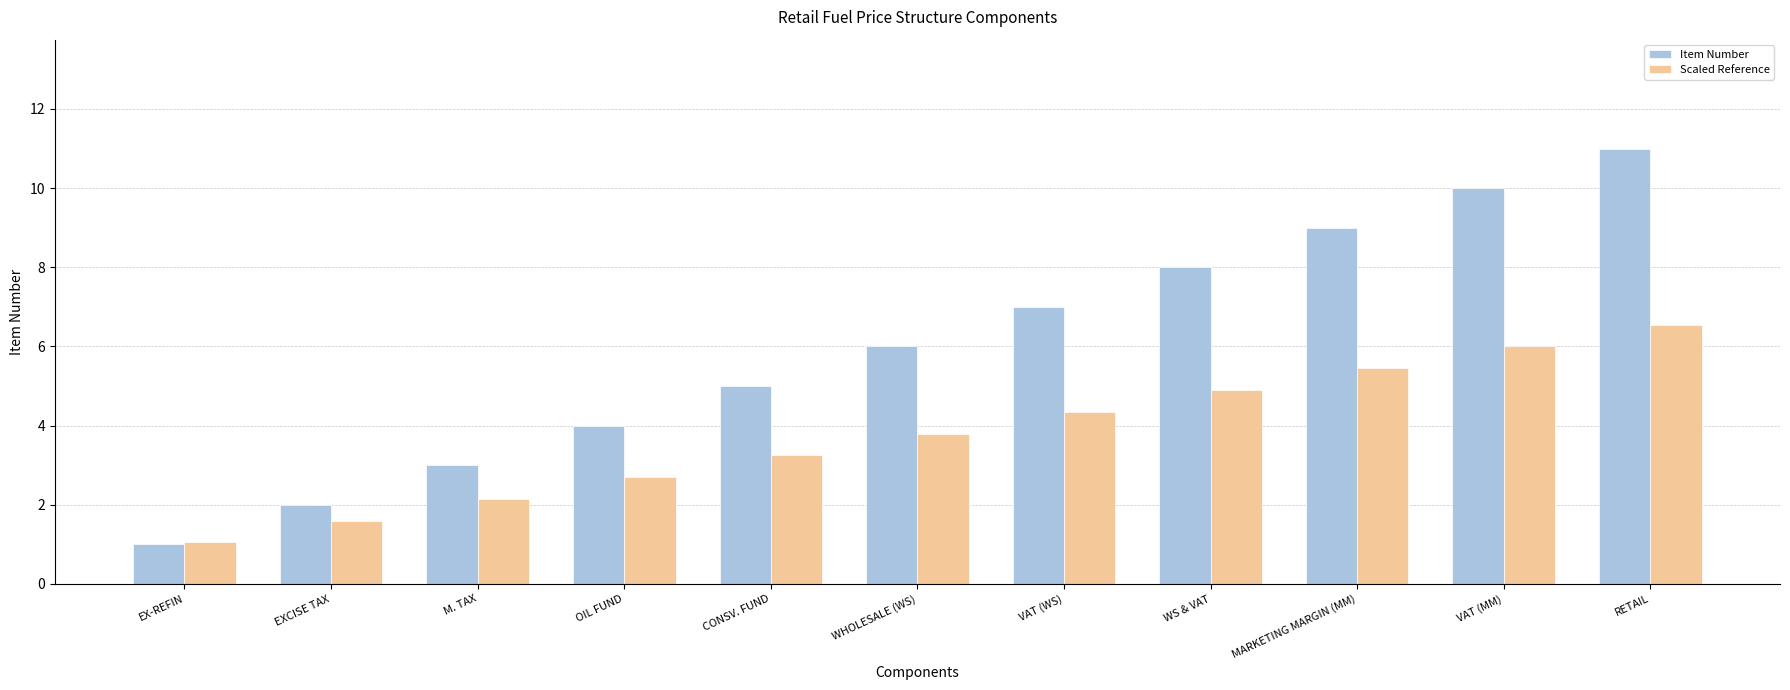

Count the number of data series in this chart.

2